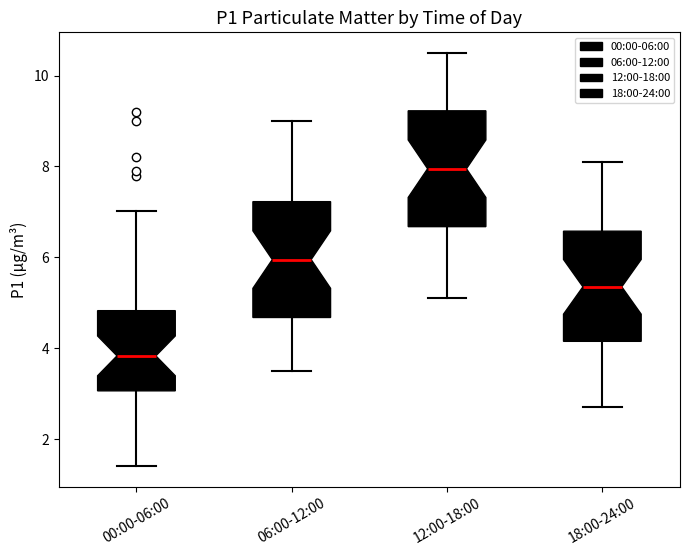

Which box has the highest median line?

12:00-18:00